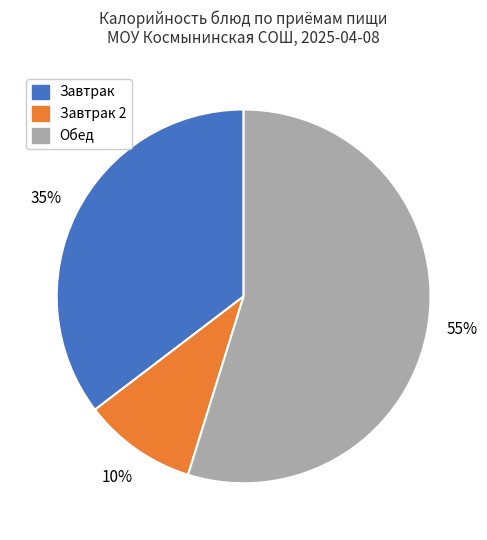

To the nearest percent, what portion does Обед represent?

55%